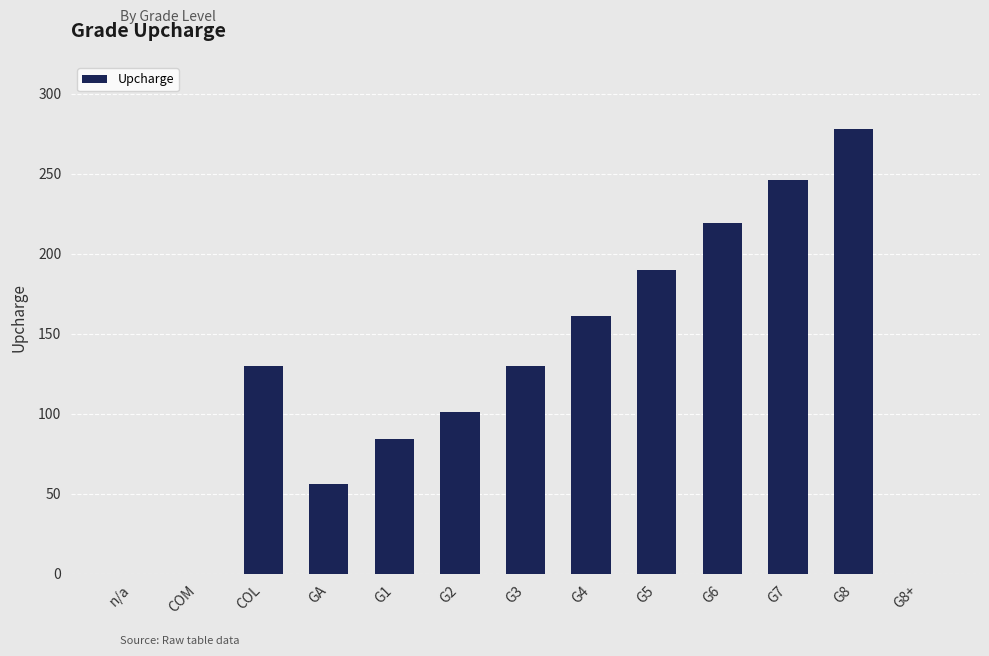

True or false: the data shows 166 at G8.

False